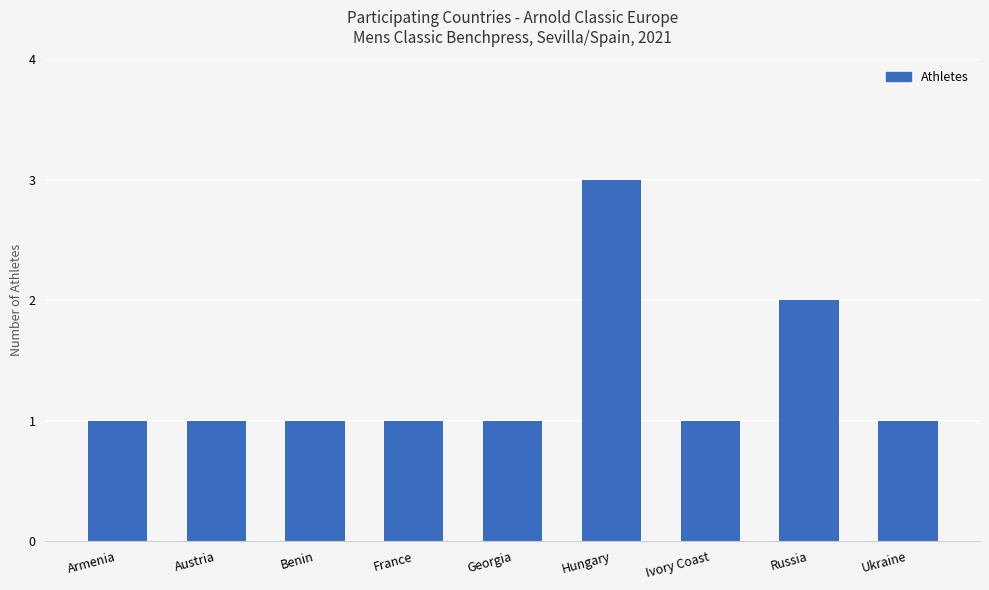

What position from the left is Hungary?

6